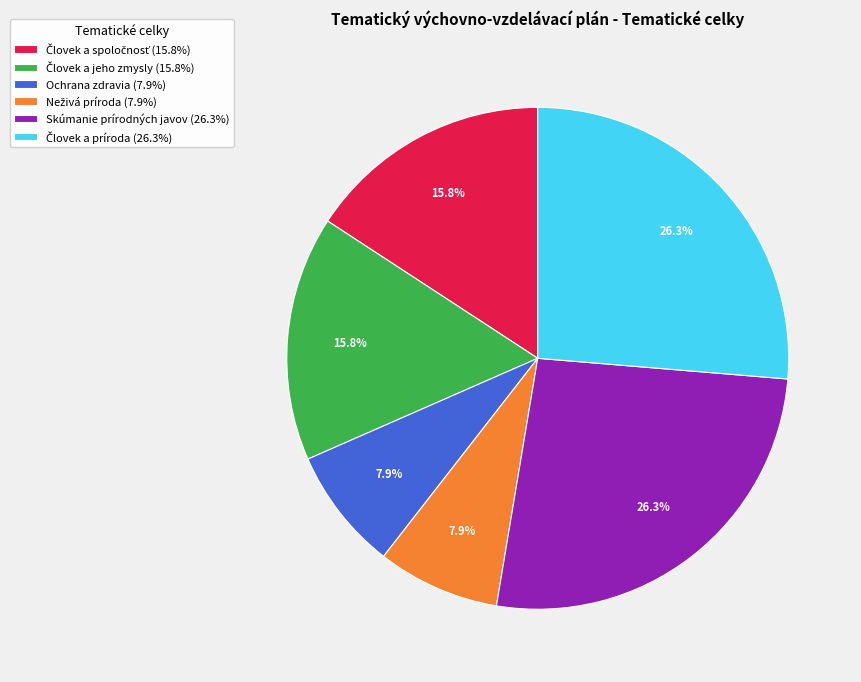

How many slices are in this pie chart?

6